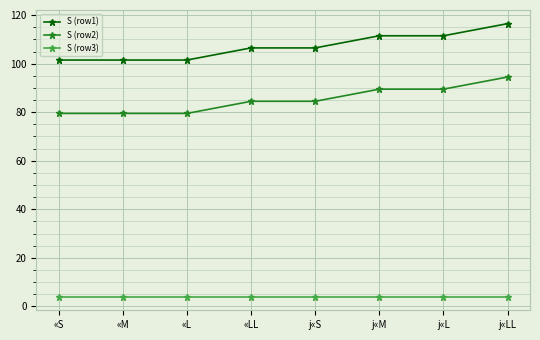

How many data points in S (row1) are less than 106?

3